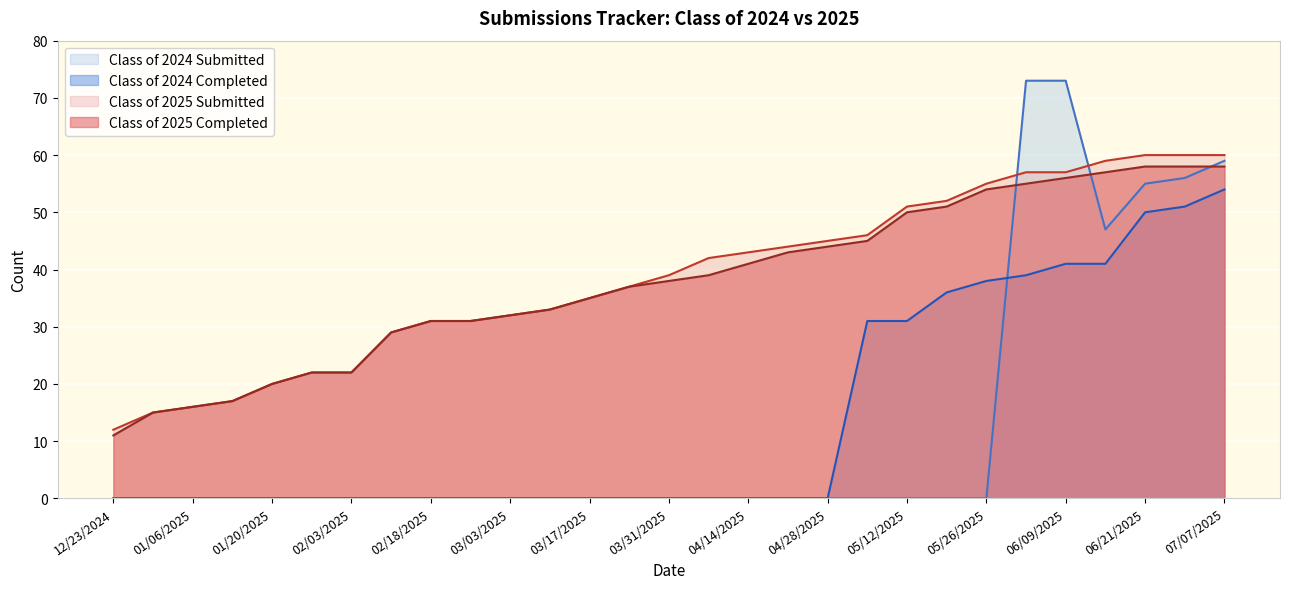

What is the difference between the second highest and minimum values in the Class of 2025 Submitted series?

48